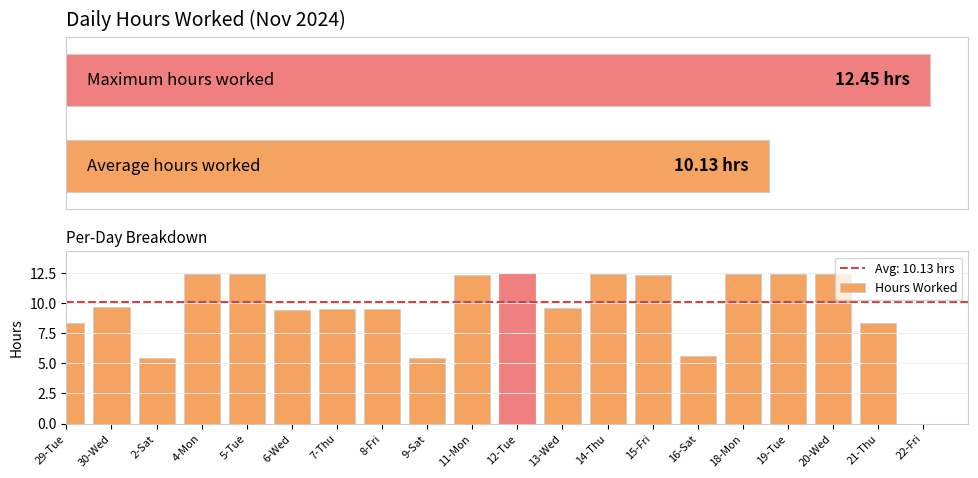

Rank the categories by value from highest to lowest.

12-Tue, 4-Mon, 19-Tue, 20-Wed, 14-Thu, 5-Tue, 18-Mon, 15-Fri, 11-Mon, 30-Wed, 13-Wed, 7-Thu, 8-Fri, 6-Wed, 29-Tue, 21-Thu, 16-Sat, 9-Sat, 2-Sat, 22-Fri